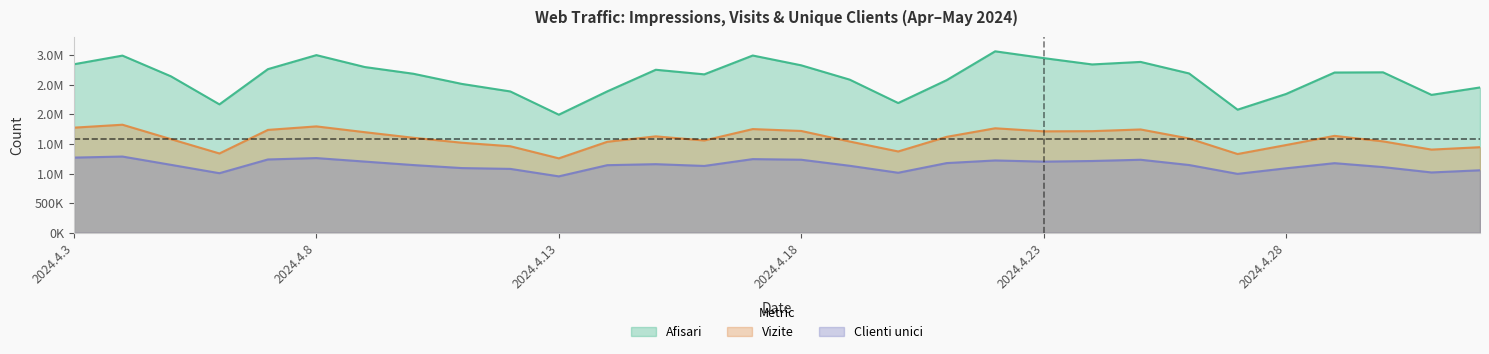

True or false: Clienti unici and Afisari cross at least once.

False